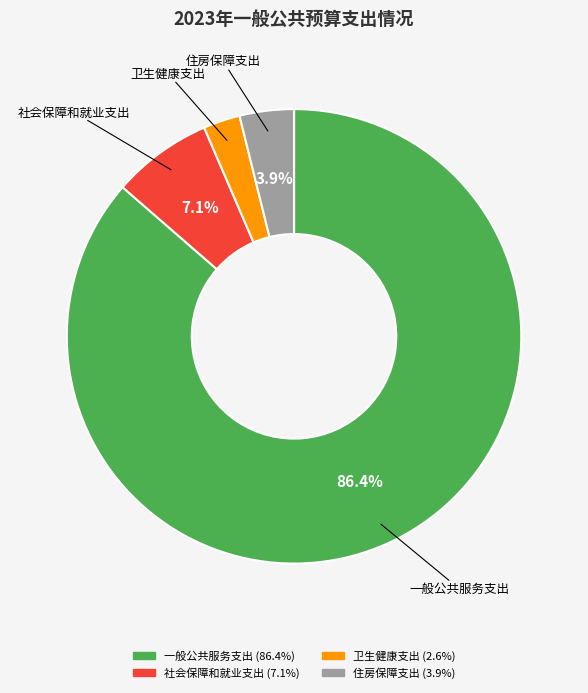

Which category accounts for the majority?

一般公共服务支出